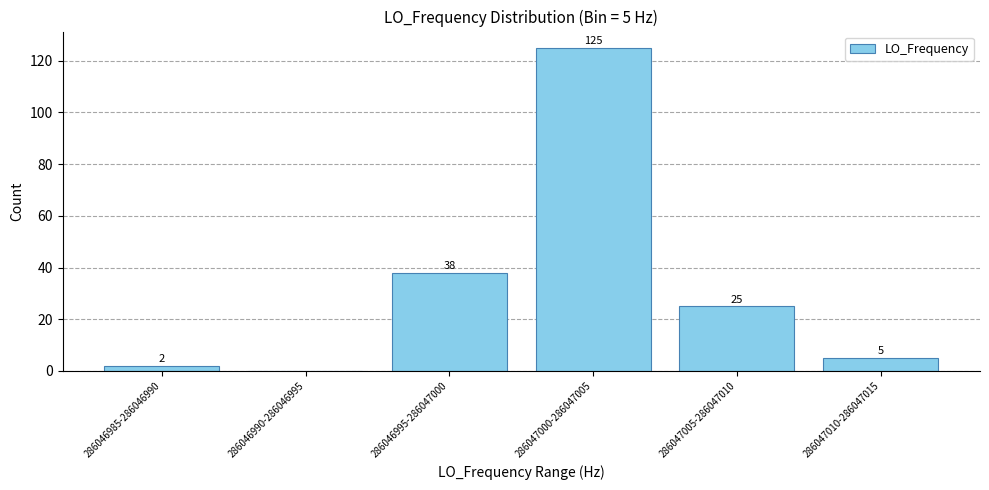

Reading left to right, transcribe all the data shown in this chart.

286046985-286046990=2	286046990-286046995=0	286046995-286047000=38	286047000-286047005=125	286047005-286047010=25	286047010-286047015=5